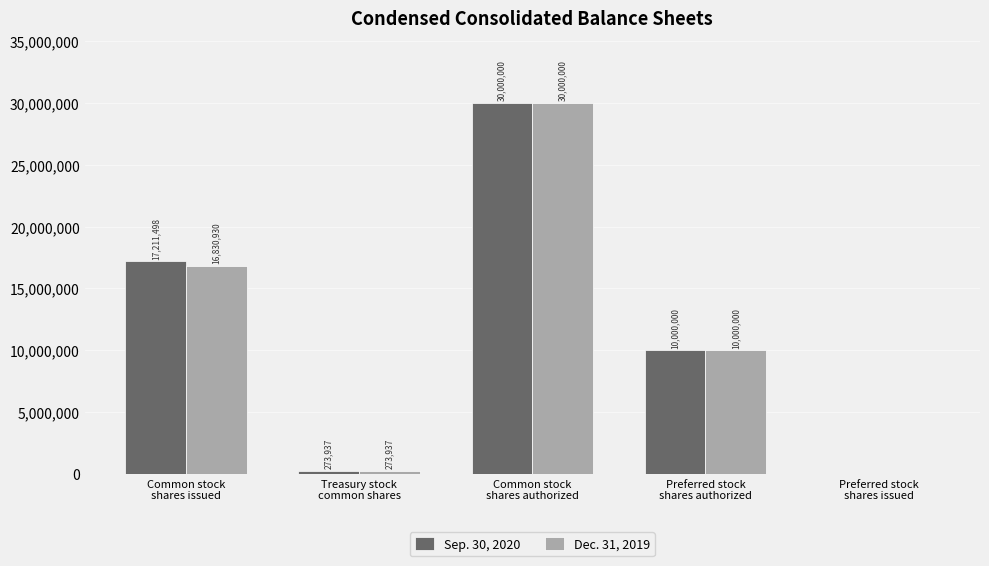

Which series has the largest total across all categories?

Sep. 30, 2020